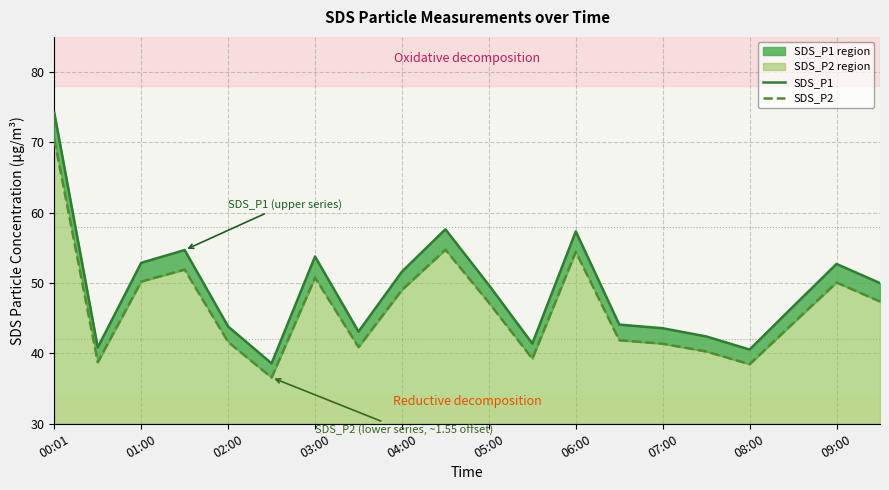

The SDS_P2 series shows 39.2 at 11. True or false?

True